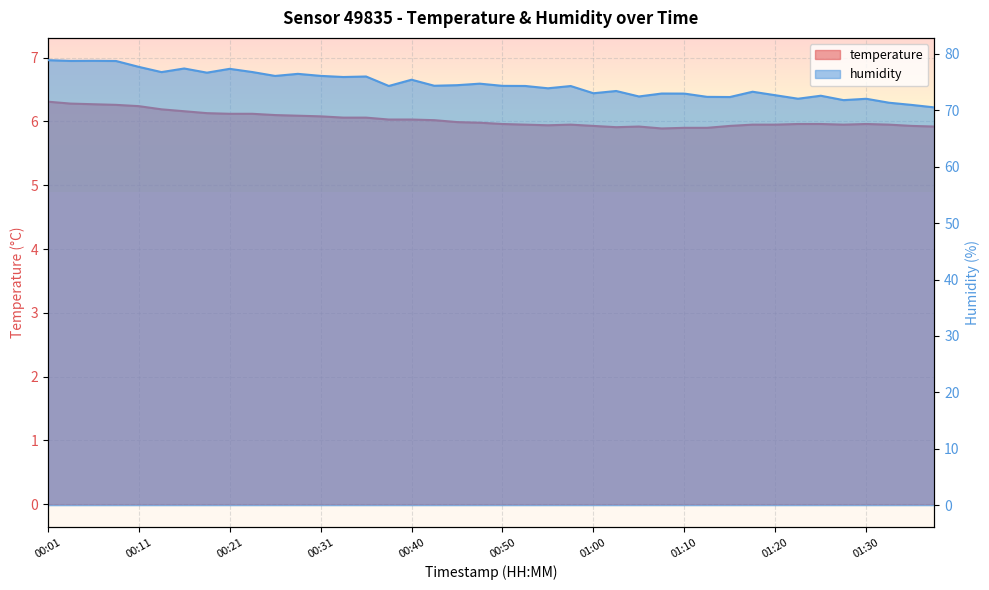

At how many categories does at least one series exceed 32?

40